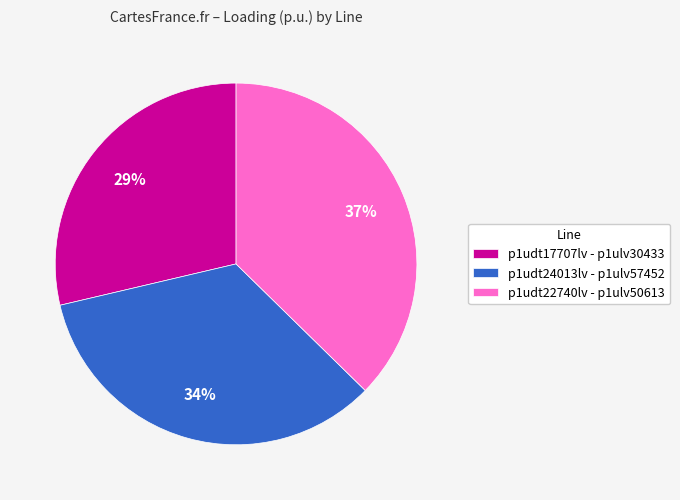

Is the sum of p1udt22740lv - p1ulv50613 and p1udt24013lv - p1ulv57452 greater than half?

Yes